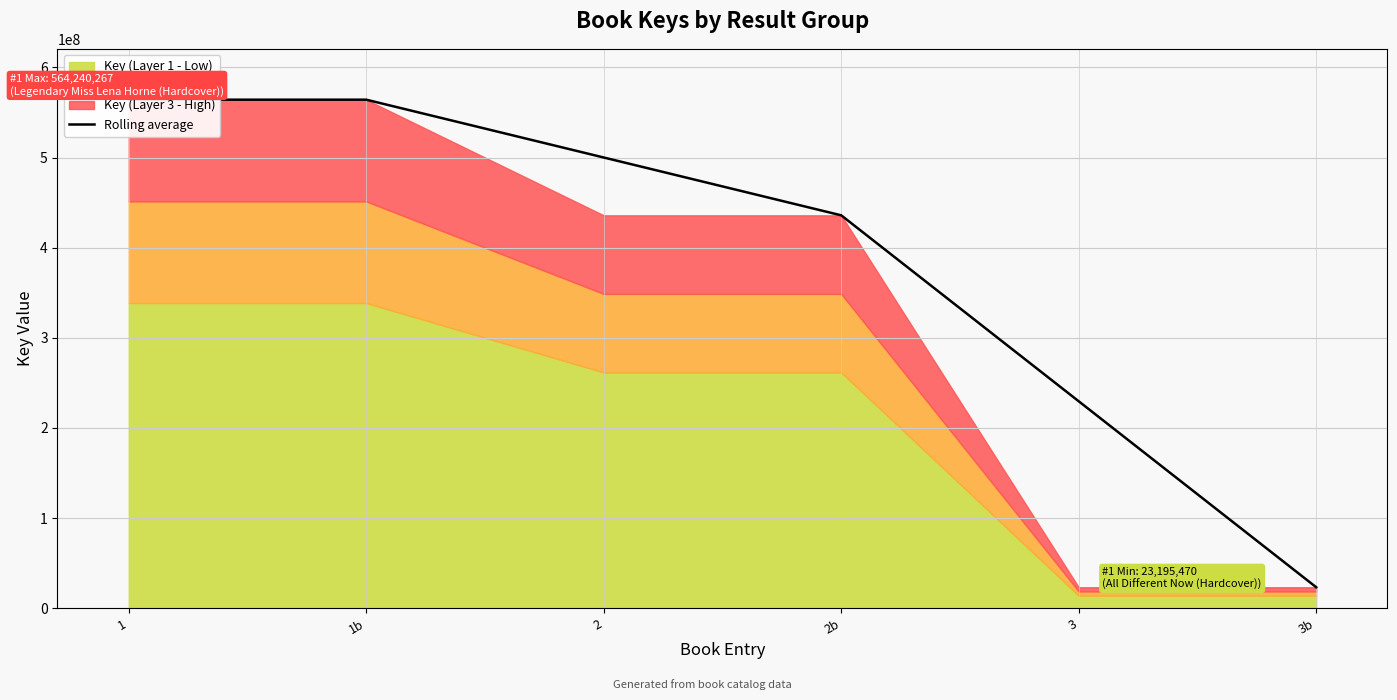

What is the label of the 5th point from the right?

1b